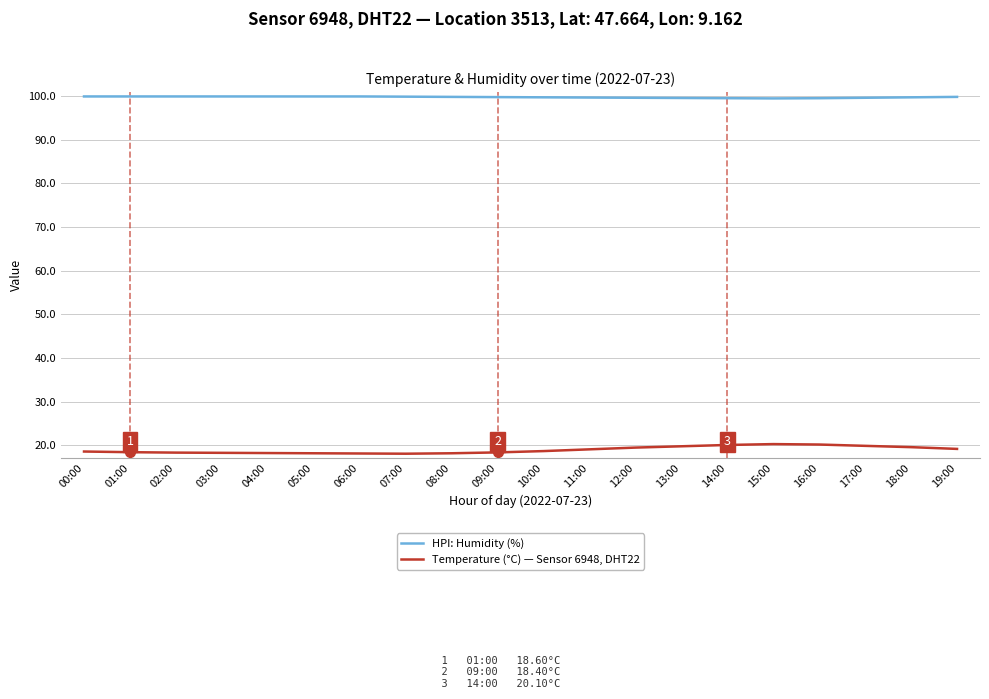

The value of HPI: Humidity (%) at 16:00 is 66.2. True or false?

False